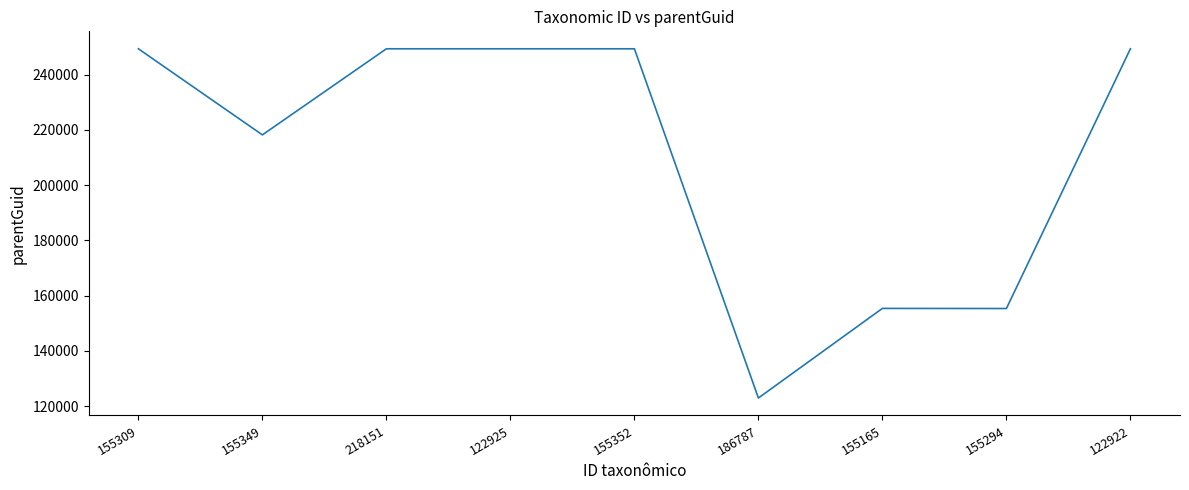

Read the value at 122925.

249303